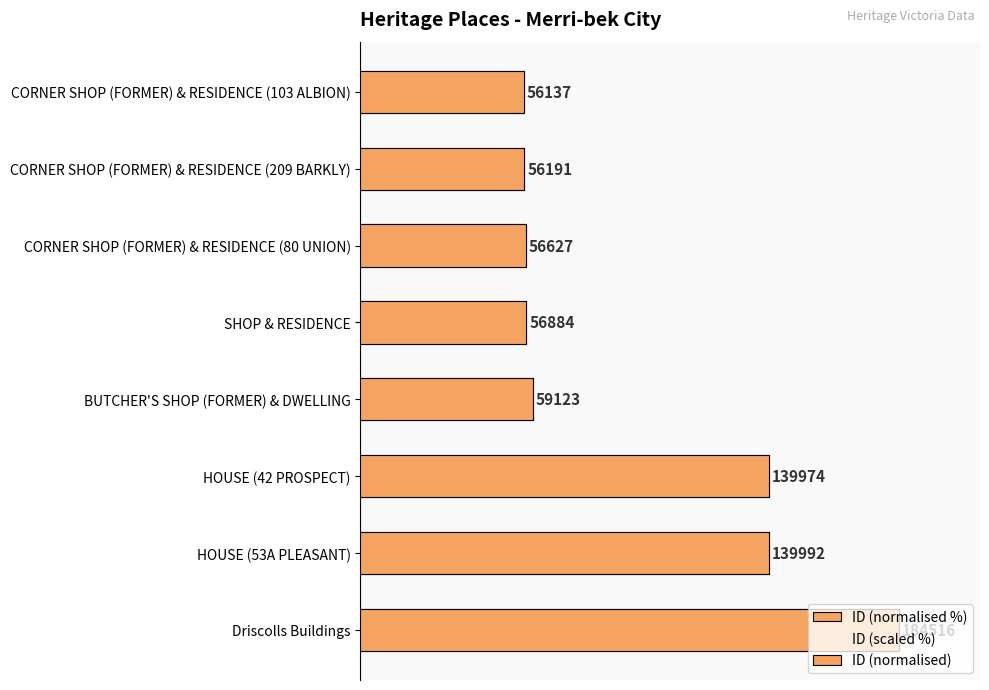

Reading left to right, what are all the values shown in this chart?

ID (normalised %): 30.4	30.5	30.7	30.8	32.0	75.9	75.9	100.0
ID (scaled %): 25.9	25.9	26.1	26.2	27.2	64.5	64.5	85.0
ID (normalised): 30.4	30.5	30.7	30.8	32.0	75.9	75.9	100.0